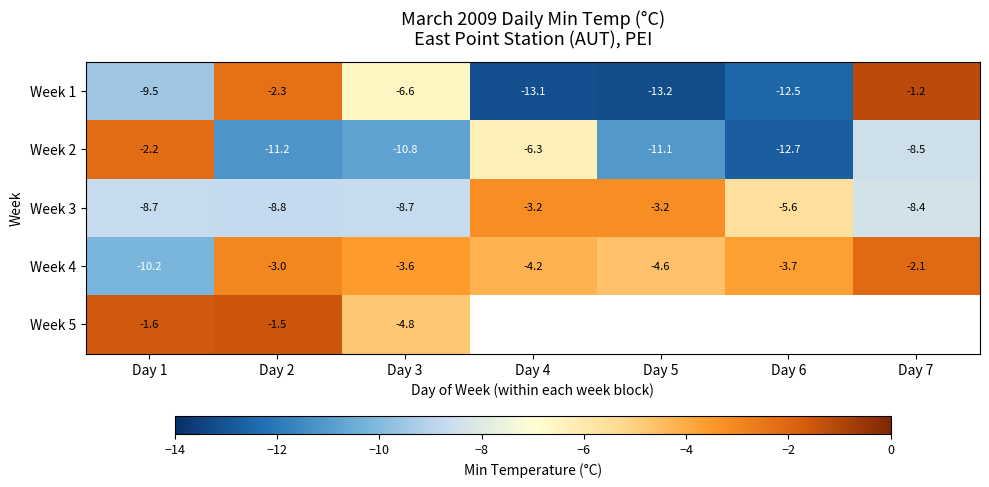

At how many categories does at least one series exceed -4?

7